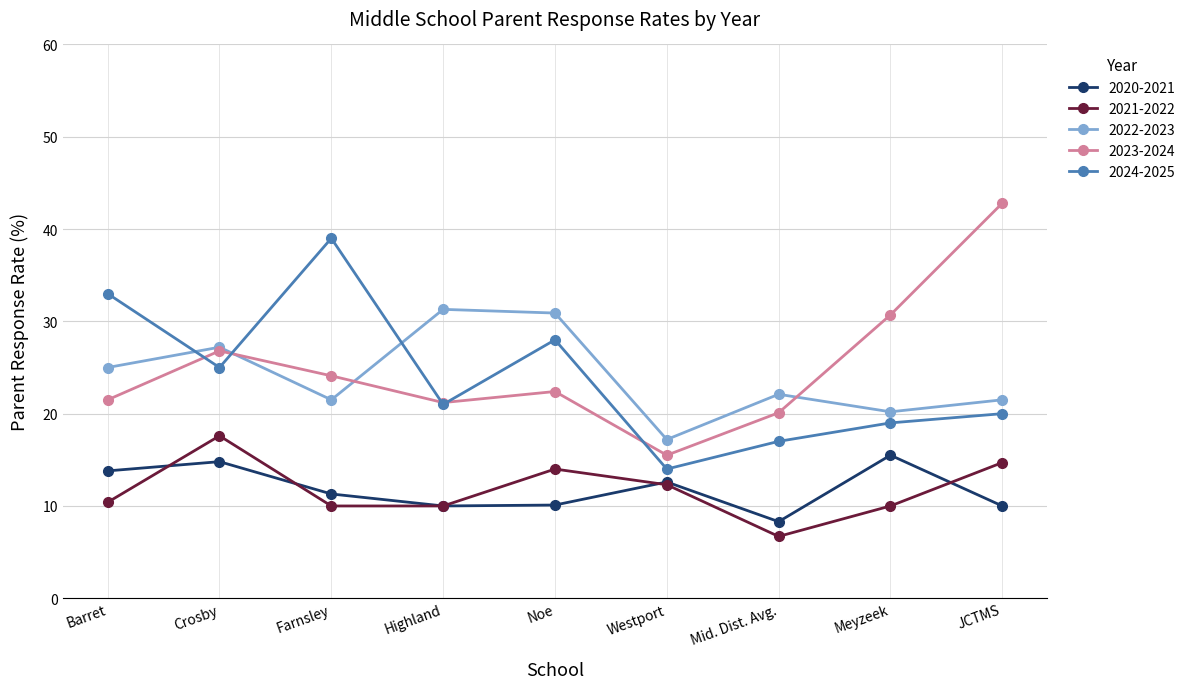

True or false: 2023-2024 and 2024-2025 intersect in this chart.

True